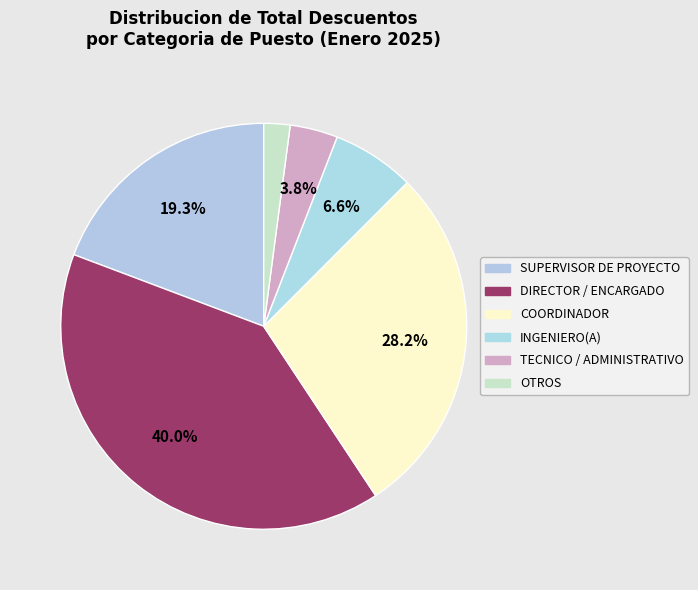

Count the number of slices in the pie.

6